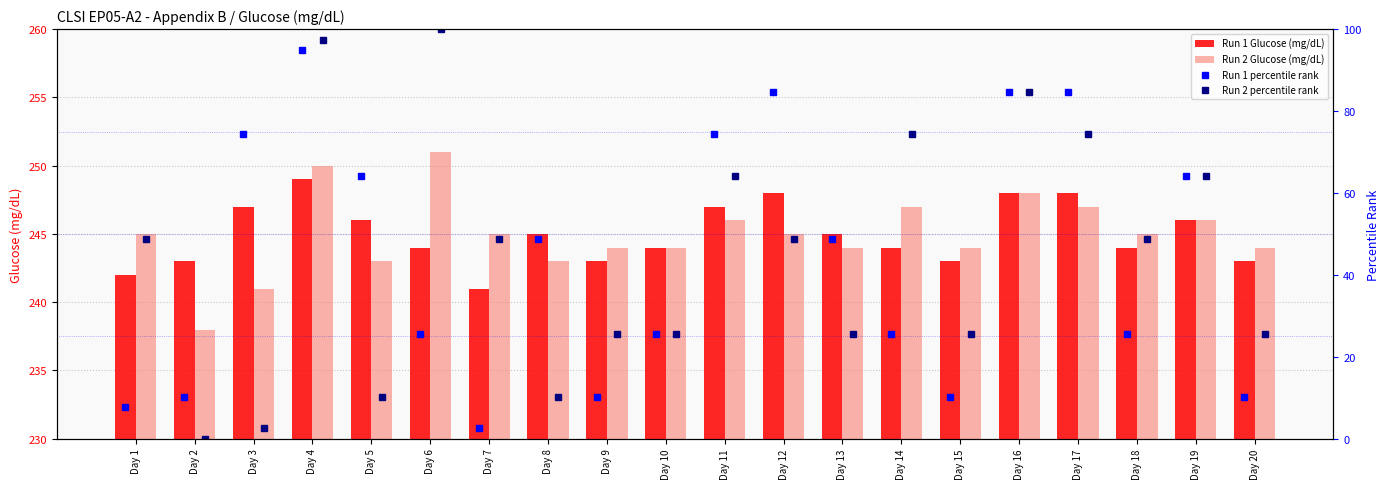

Which category has the highest value in the Run 1 Glucose (mg/dL) series?

Day 4